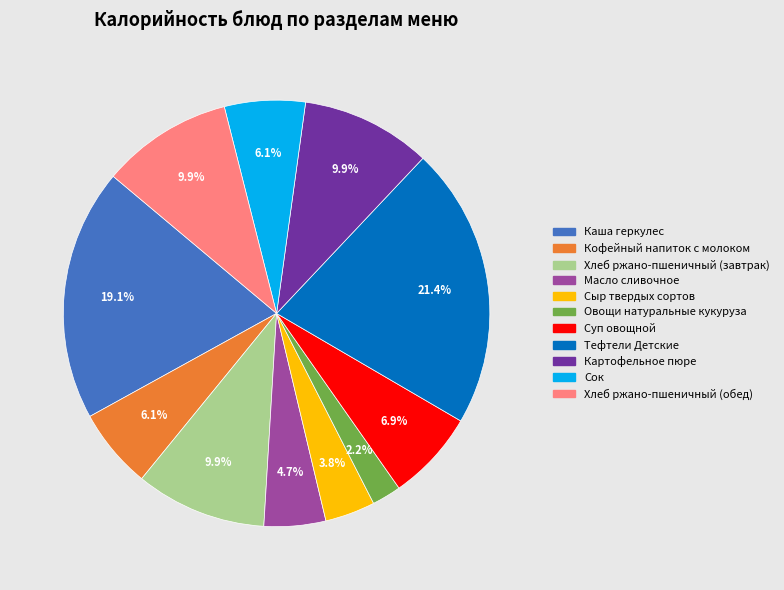

To the nearest percent, what percentage of the pie is Сок?

6%